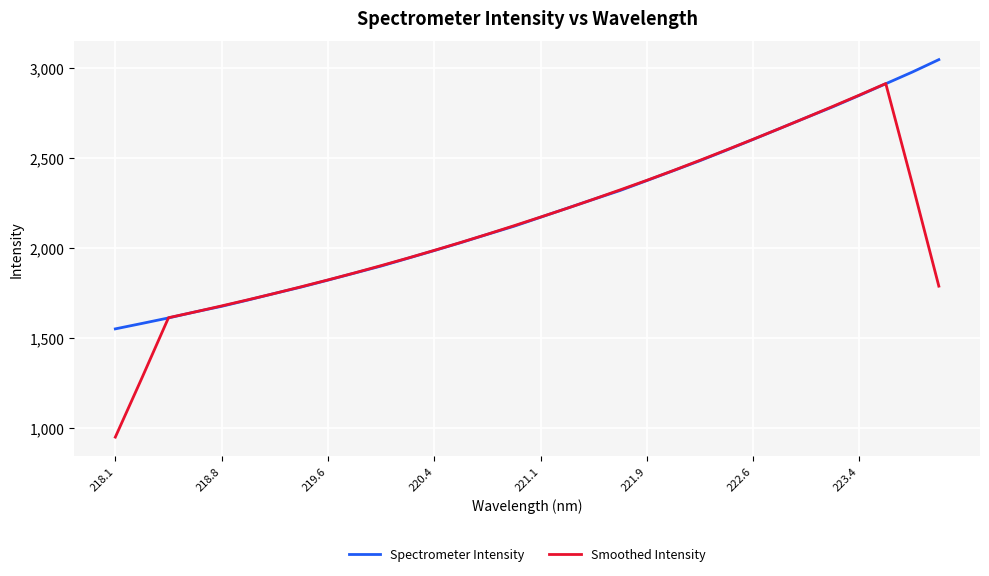

What is the maximum value shown in the chart?

3043.7